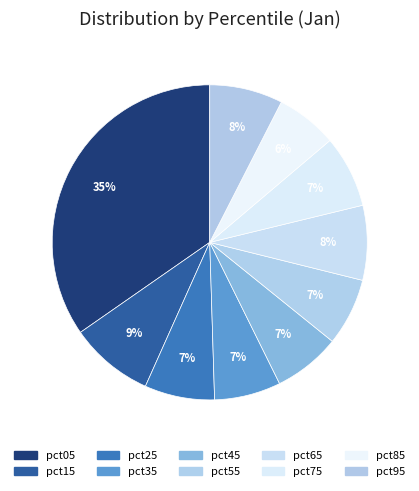

Rank the categories by value from highest to lowest.

pct05, pct15, pct65, pct95, pct75, pct25, pct55, pct45, pct35, pct85